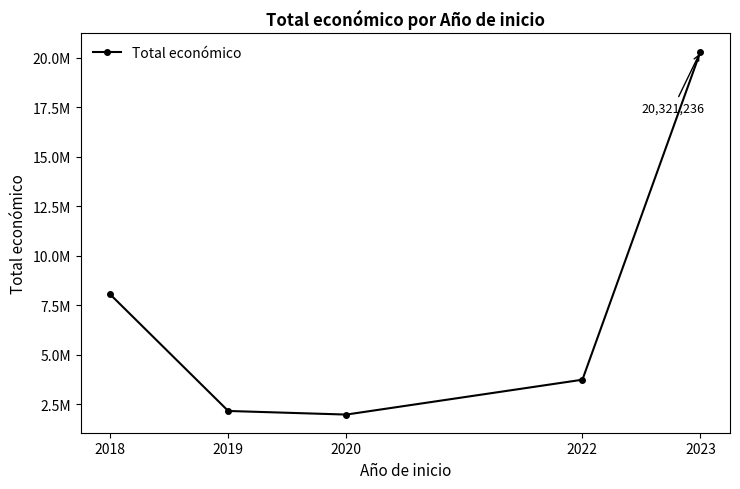

Where is the data nearest to the value 11147755?

2018